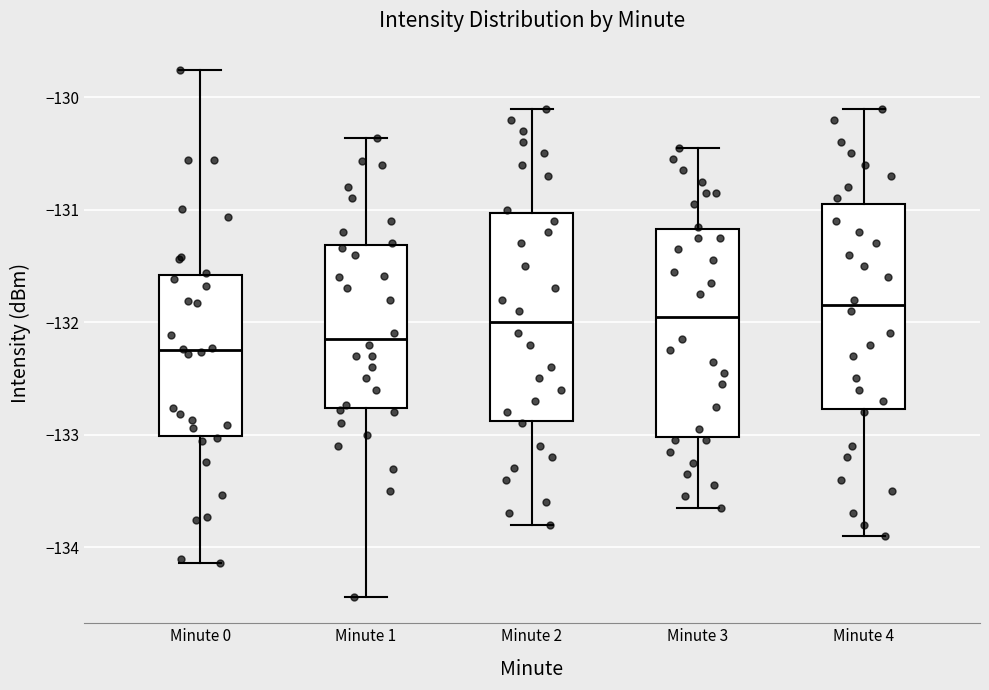

Reading left to right, transcribe this box plot: for each box, give where its median line is, the range the box spans, and where its two whiskers end, as read against the y-axis. The values are not printed on the chart, so give them approximately, as read against the axis.

Minute 0: median -132.2, box -133.0 to -131.6, whiskers -134.1 to -129.8
Minute 1: median -132.1, box -132.8 to -131.3, whiskers -134.4 to -130.4
Minute 2: median -132.0, box -132.9 to -131.0, whiskers -133.8 to -130.1
Minute 3: median -131.9, box -133.0 to -131.2, whiskers -133.6 to -130.4
Minute 4: median -131.8, box -132.8 to -130.9, whiskers -133.9 to -130.1